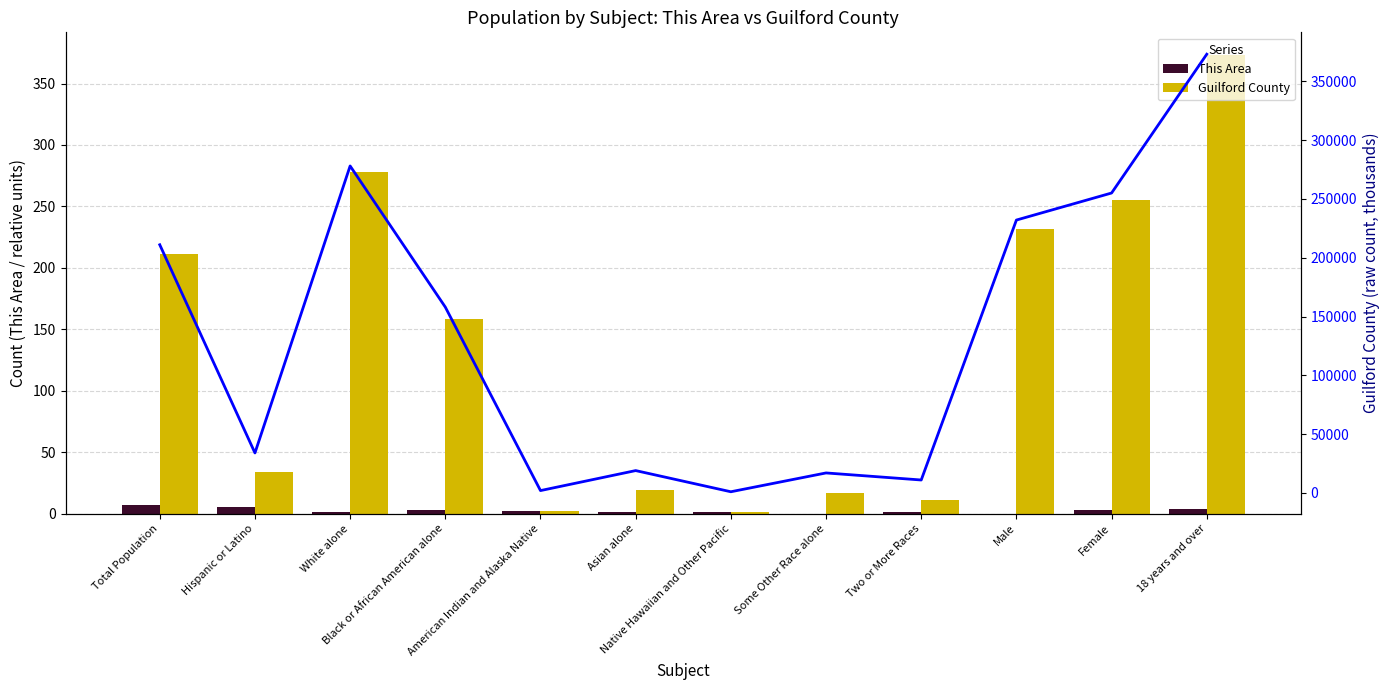

Does the chart contain any negative values?

No